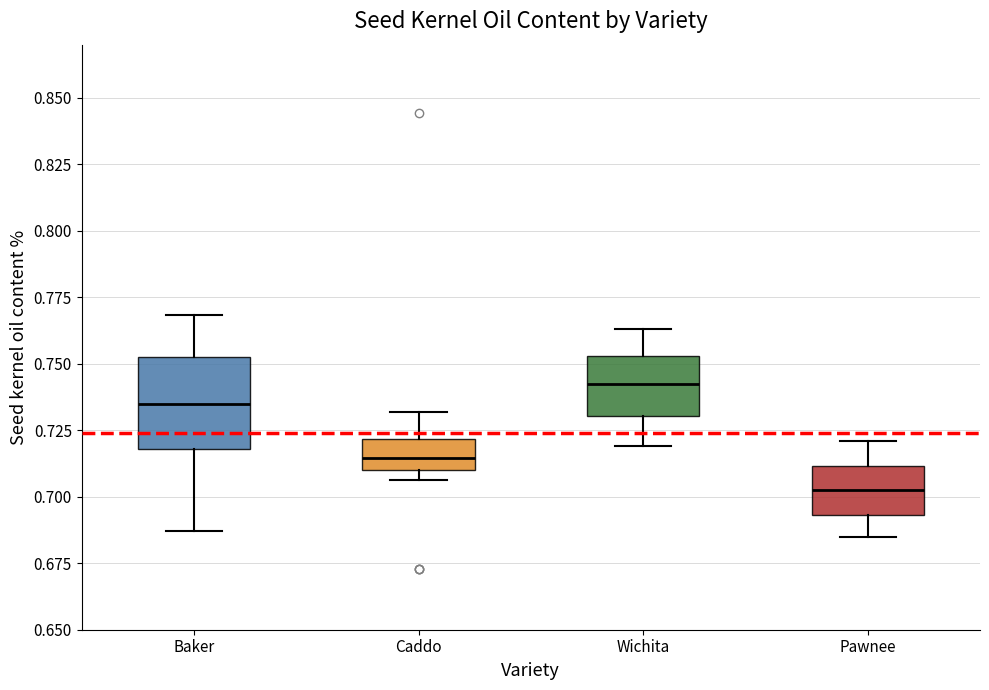

Where is the upper edge of the box for Caddo on the y-axis? The values are not printed on the chart, so give them approximately, as read against the axis.

0.720